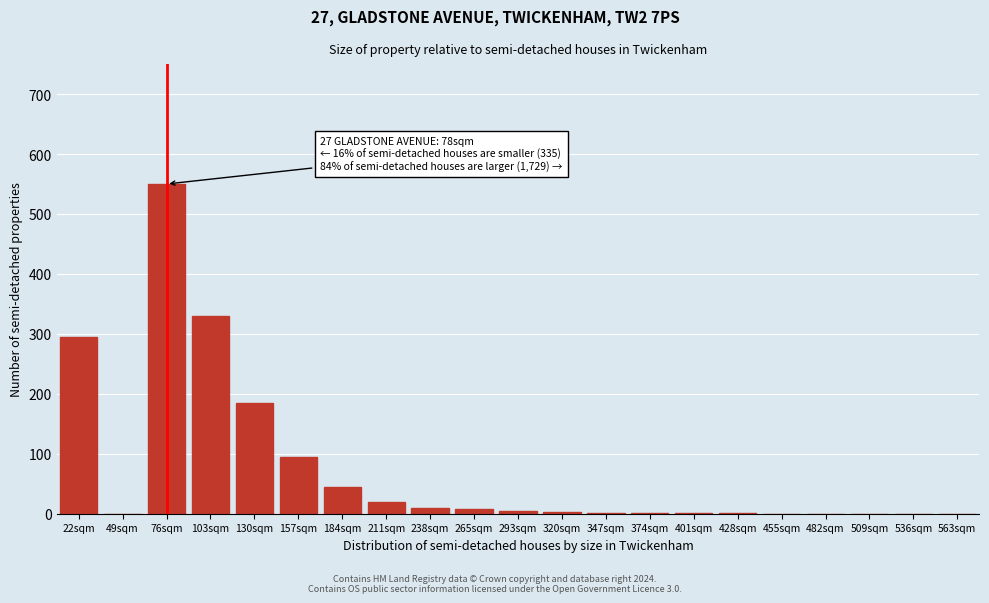

At which label is the value closest to 275?

22sqm